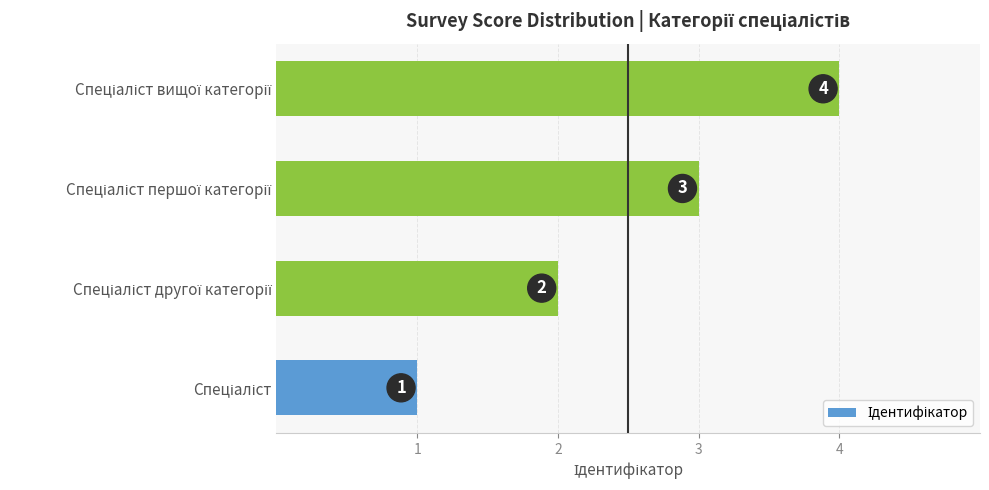

What is the greatest value displayed?

4